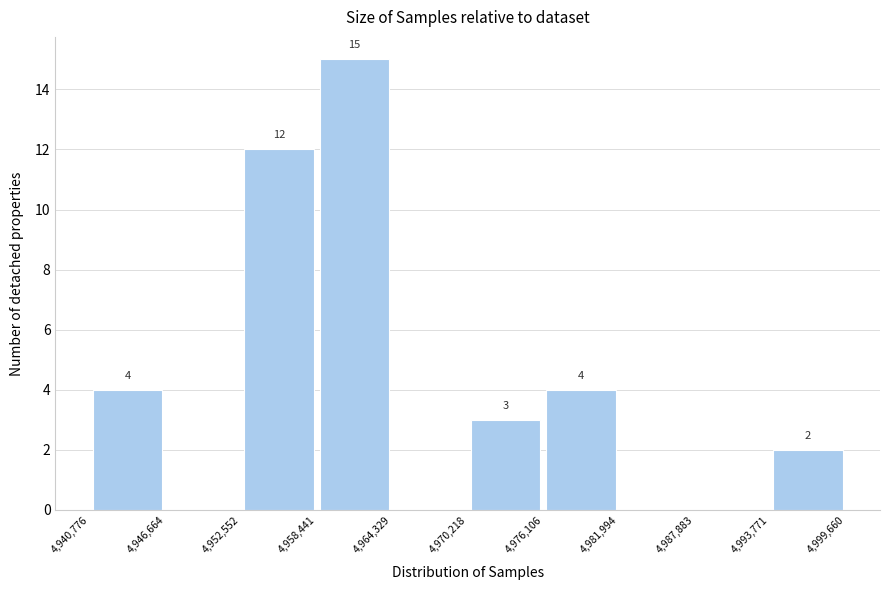

Over which range of the x-axis is the bar tallest?

4,958,441 to 4,964,329